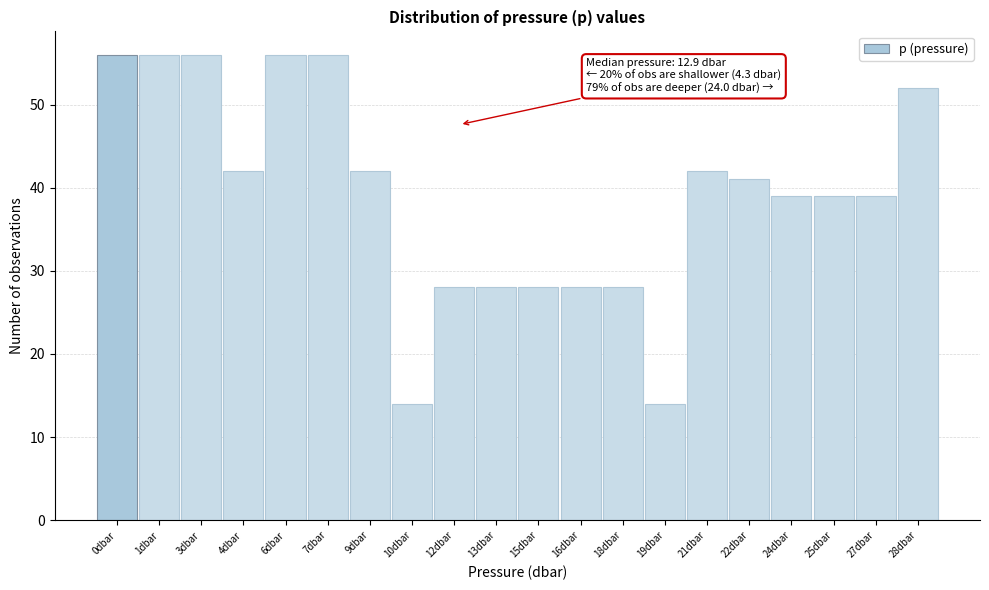

Reading right to left, transcribe all the data shown in this chart.

52	39	39	39	41	42	14	28	28	28	28	28	14	42	56	56	42	56	56	56